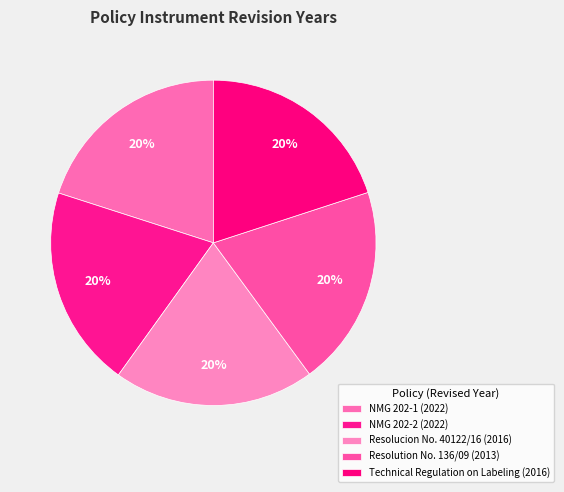

What is the change in value from NMG 202-1 to Resolution No. 136/09?

-9